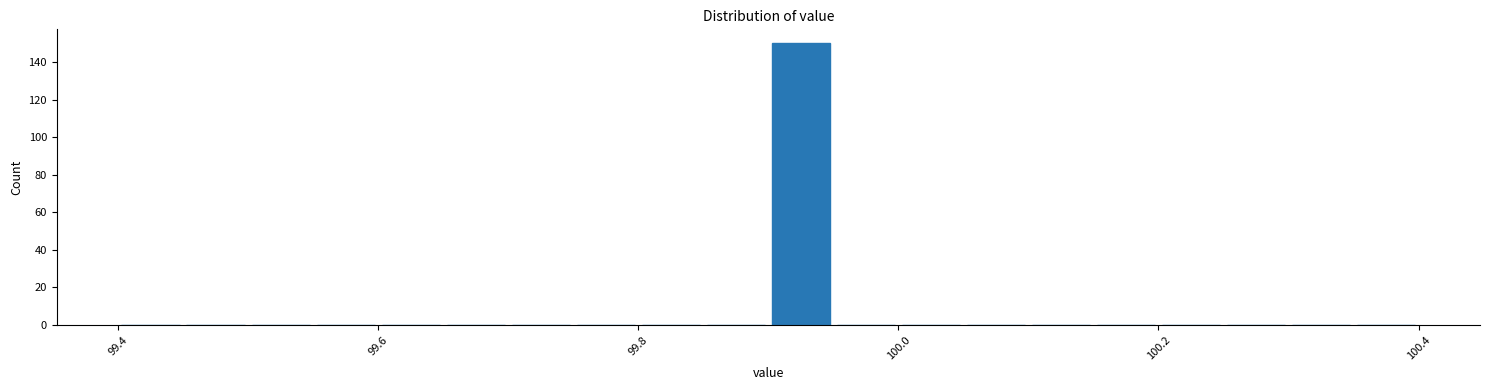

Around what value on the x-axis is the tallest bar? Give the approximate position of its centre, as read against the axis.

99.92